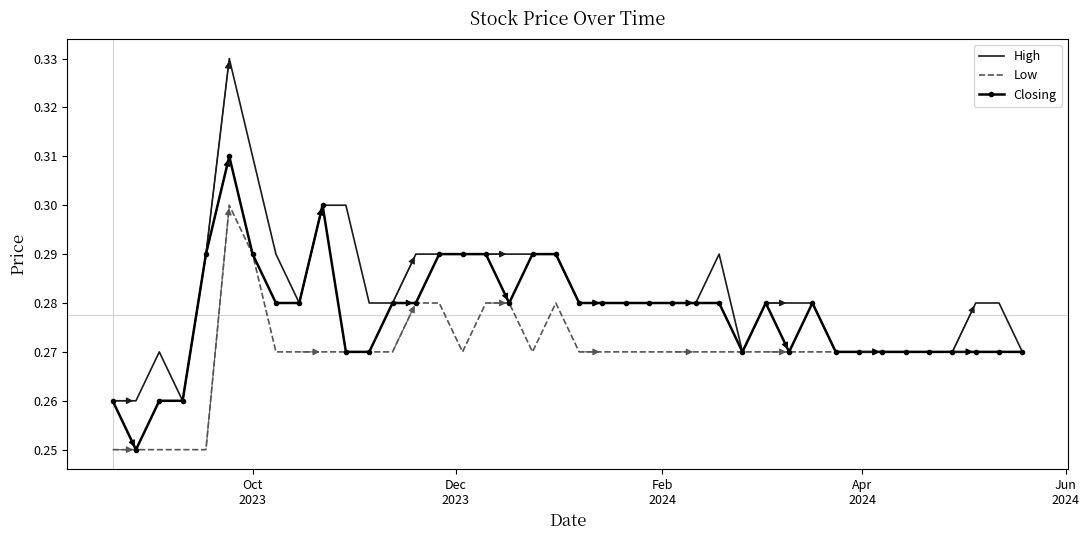

Which series has the largest total across all categories?

High